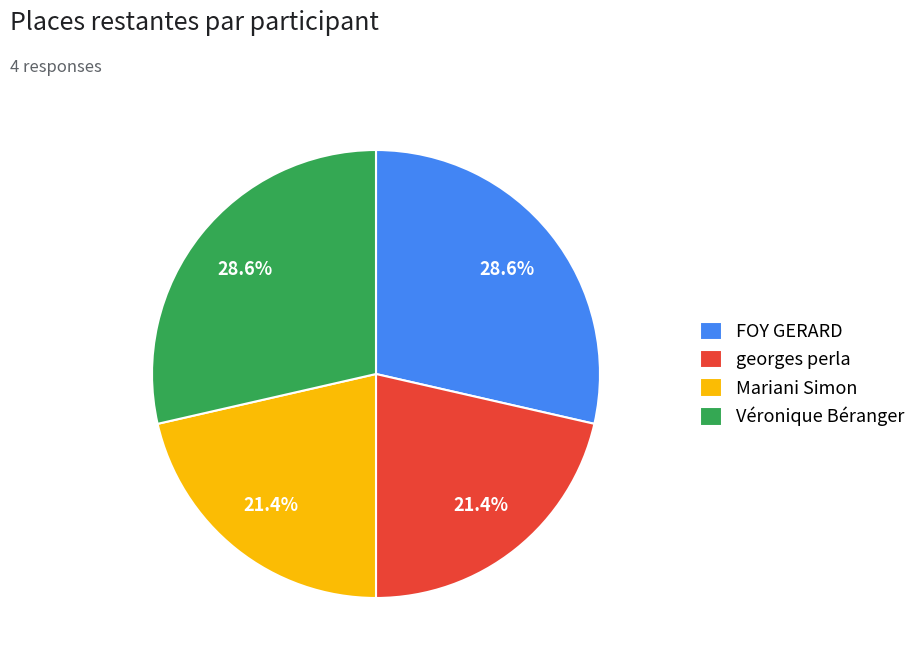

What is the ratio of the value at Mariani Simon to the value at georges perla?

1.0